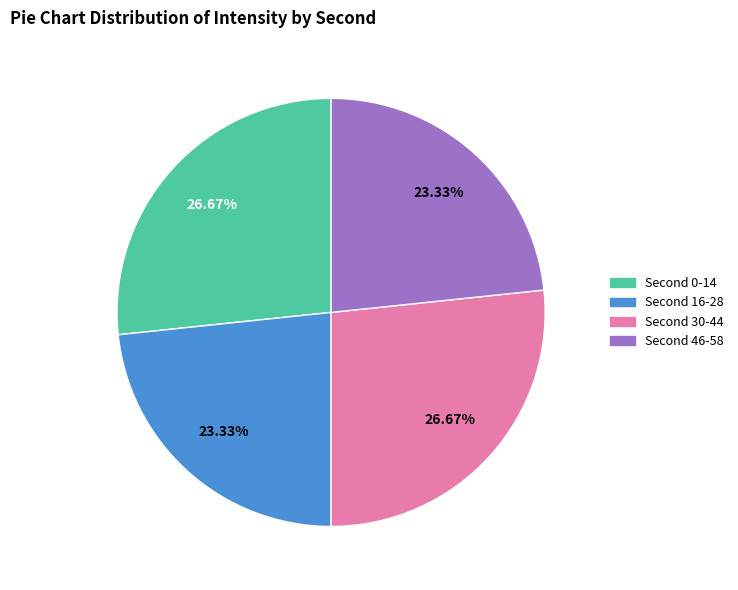

Is there a majority slice in this chart?

No